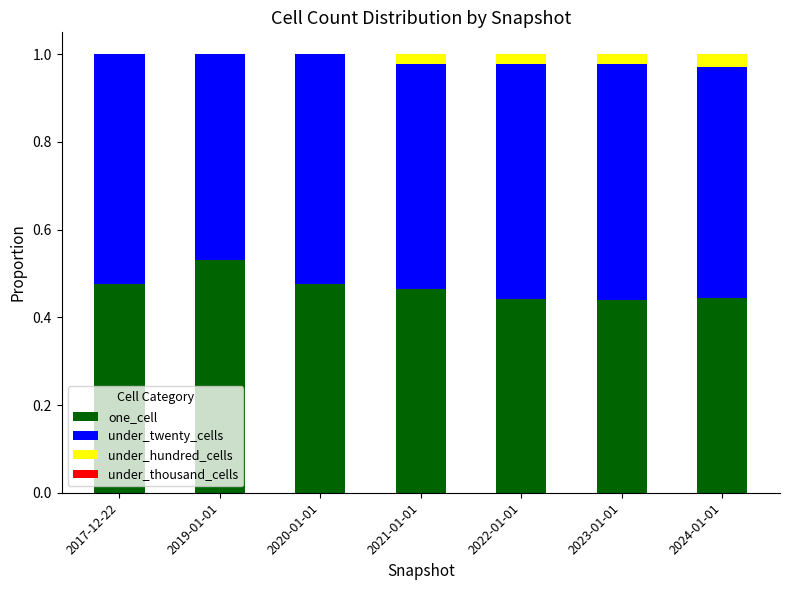

The one_cell series shows 0.2 at 2023-01-01. True or false?

False